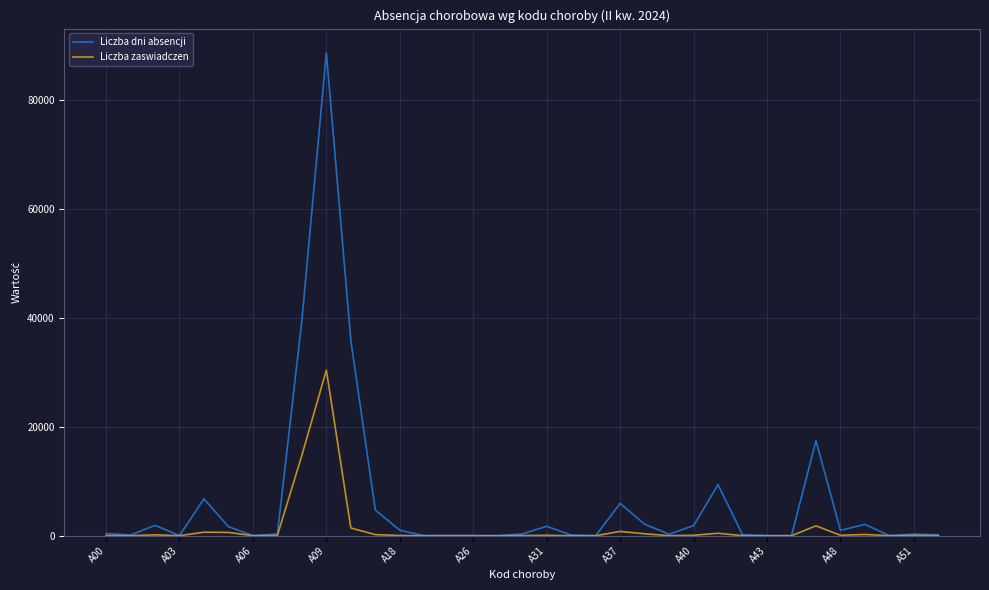

Which series has the widest spread of values?

Liczba dni absencji